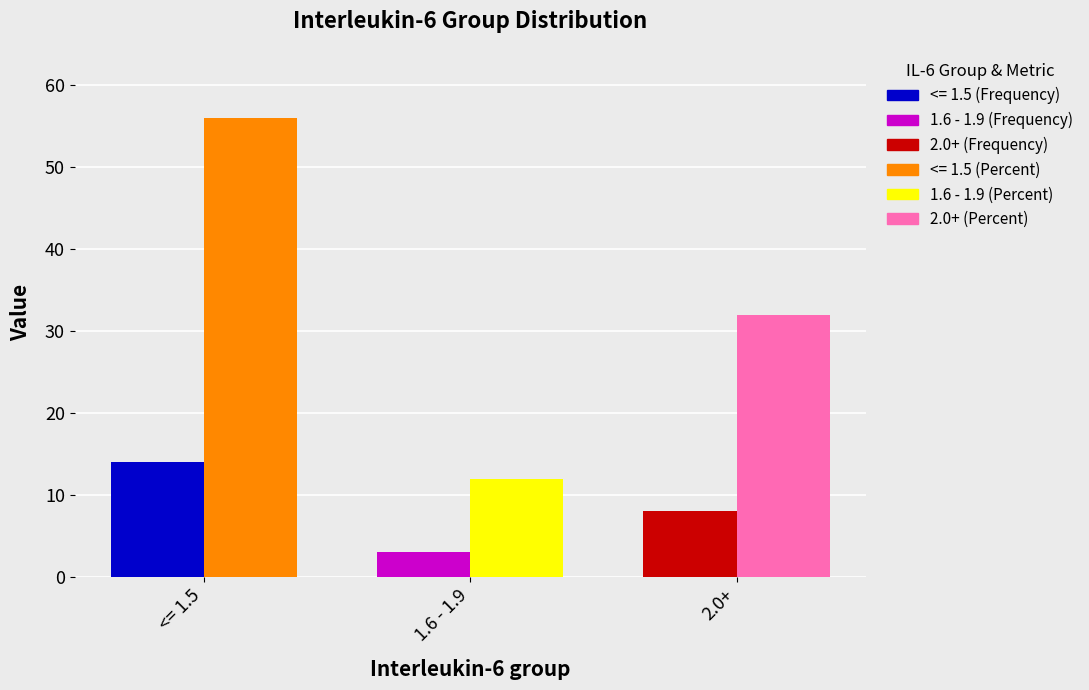

What is the label of the 3rd bar from the left?

2.0+